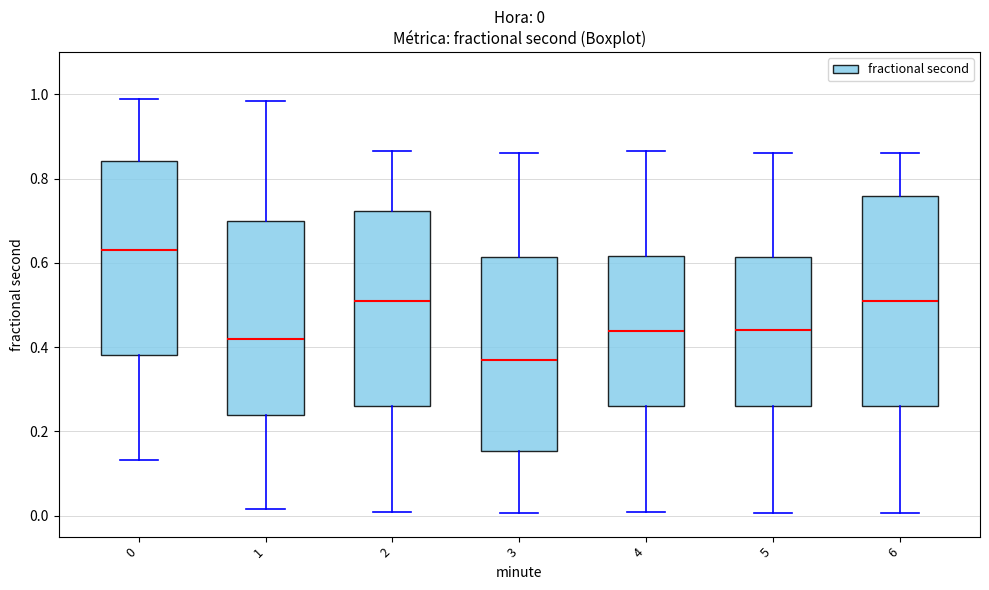

Comparing the boxes themselves (not the whiskers), which one is the tallest?

6